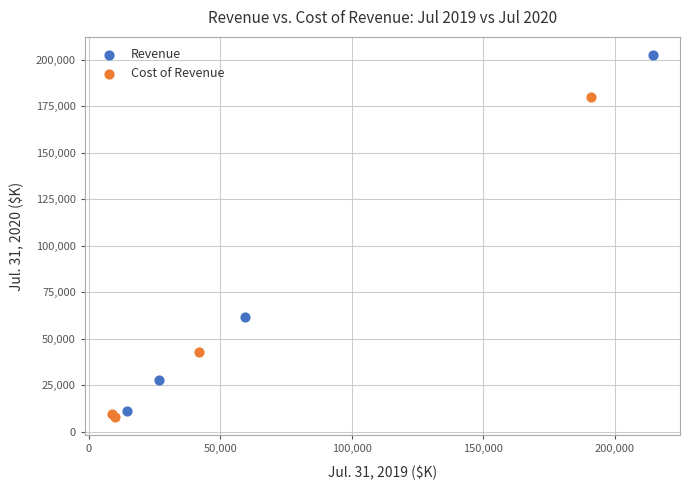

Which series reaches the maximum Y coordinate?

Revenue